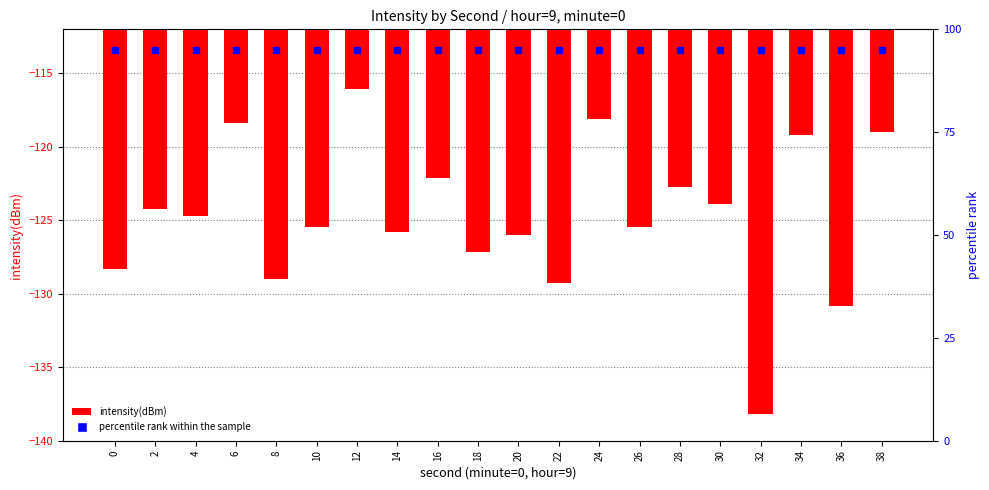

At which label does intensity(dBm) first exceed -124?

6